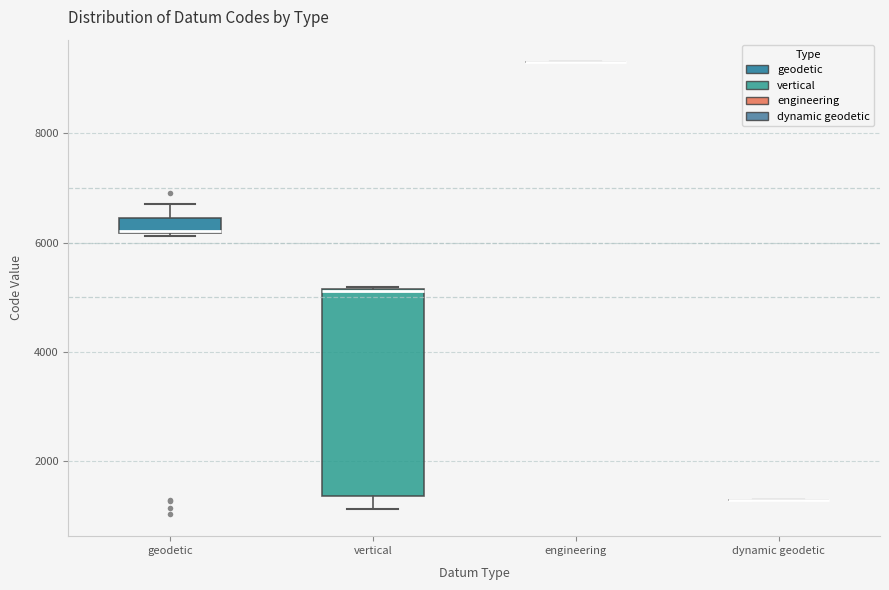

Comparing the boxes themselves (not the whiskers), which one is the tallest?

vertical